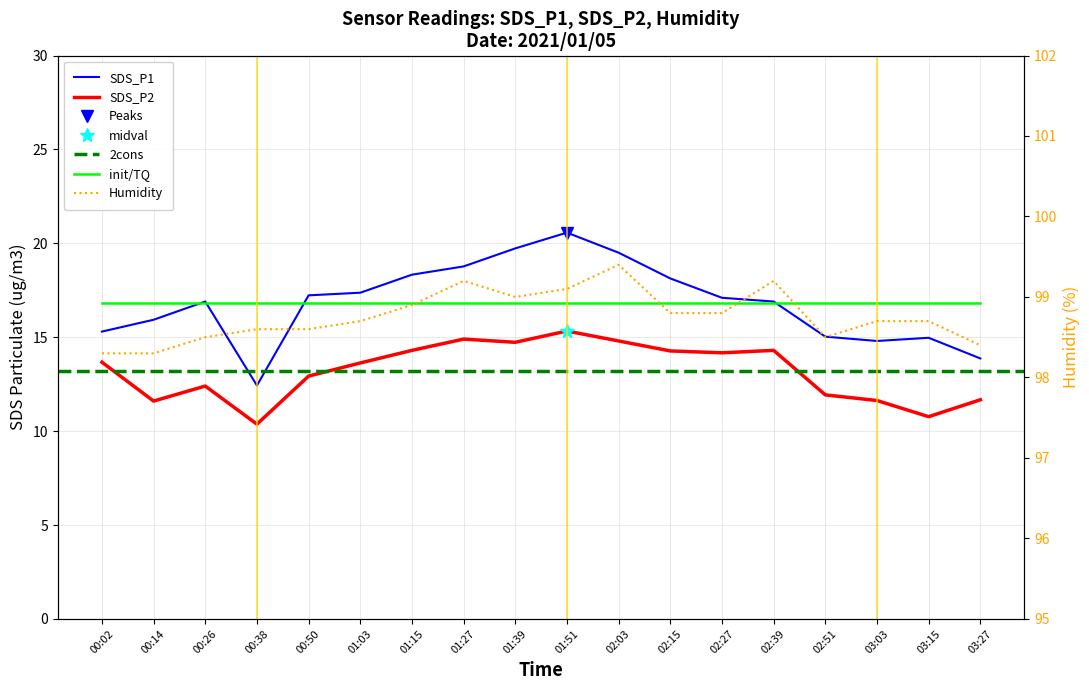

Which has a higher value, 01:39 or 00:50?

01:39